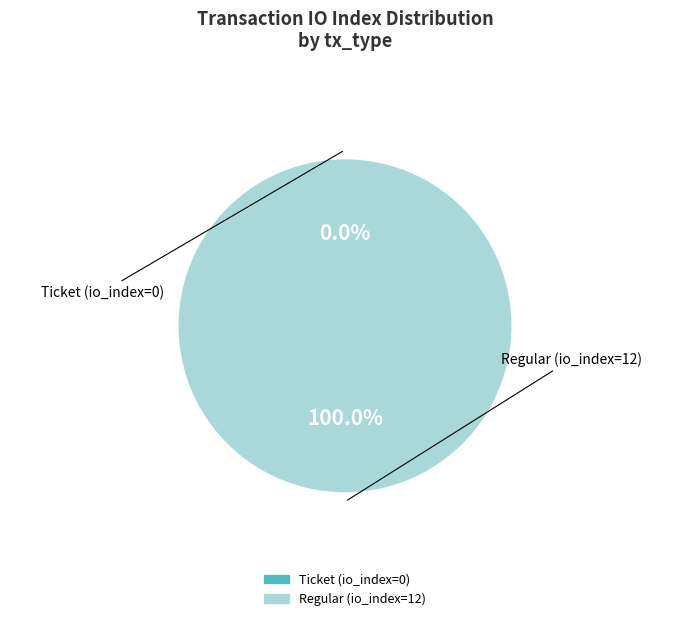

To the nearest percent, what is the difference between the Ticket (io_index=0) and Regular (io_index=12) slice percentages?

100%